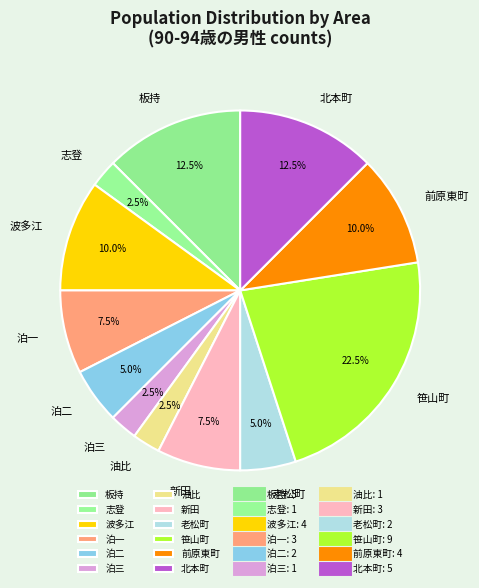

Does any single category account for the majority?

No